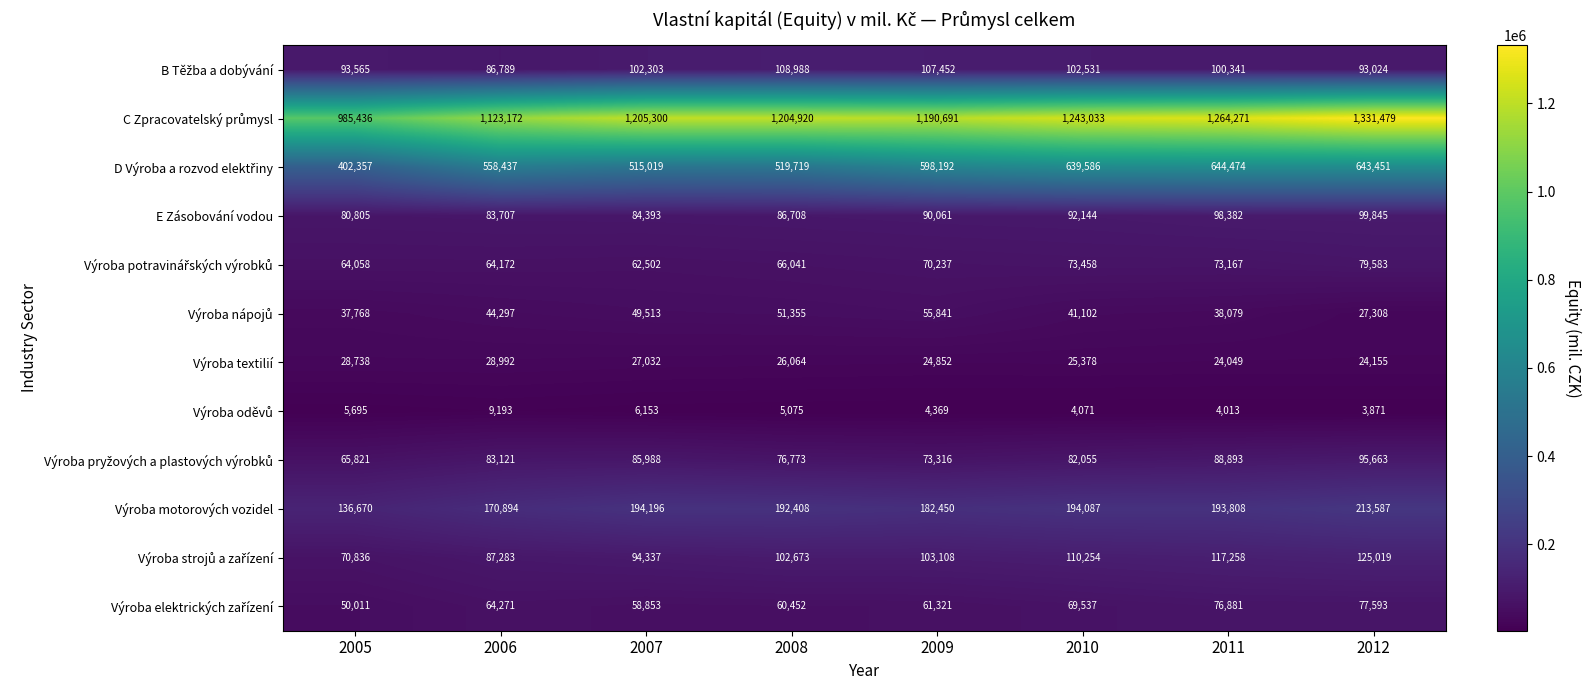

The value of Výroba motorových vozidel at 2009 is 182450. True or false?

True